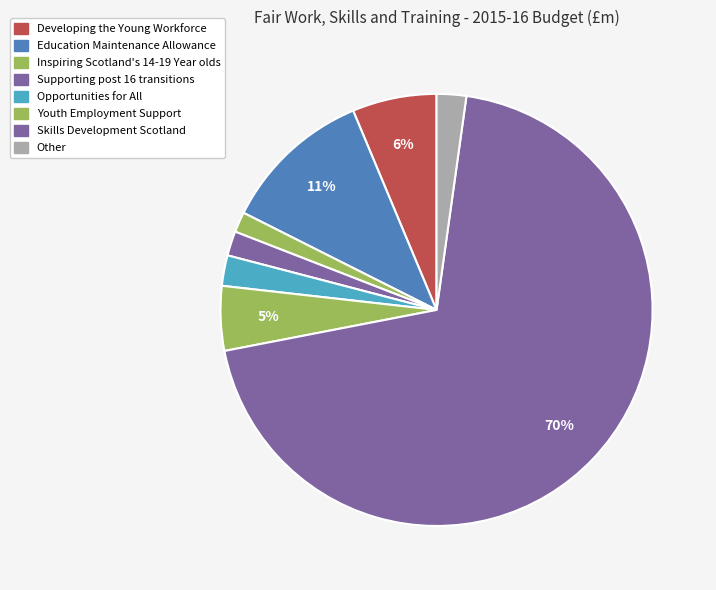

How many segments does this pie chart have?

8